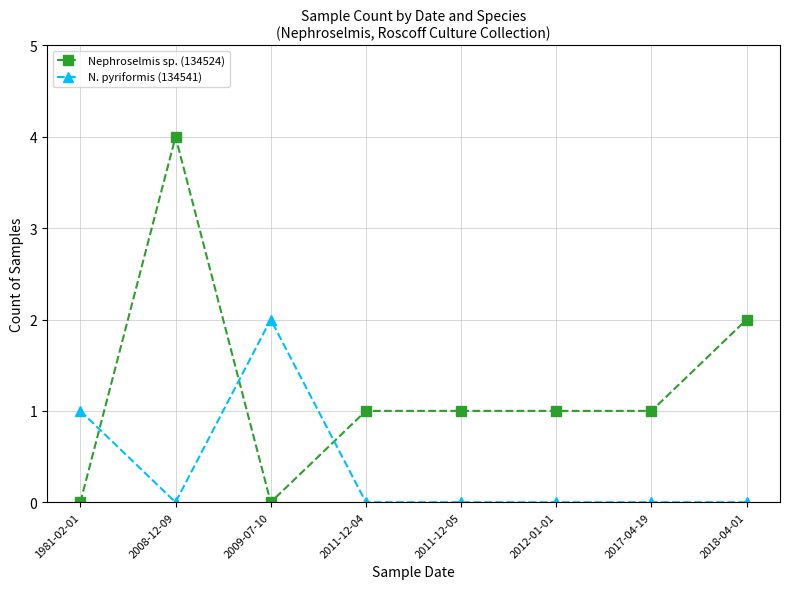

At 2011-12-05, list the series in order from largest to smallest.

Nephroselmis sp. (134524), N. pyriformis (134541)